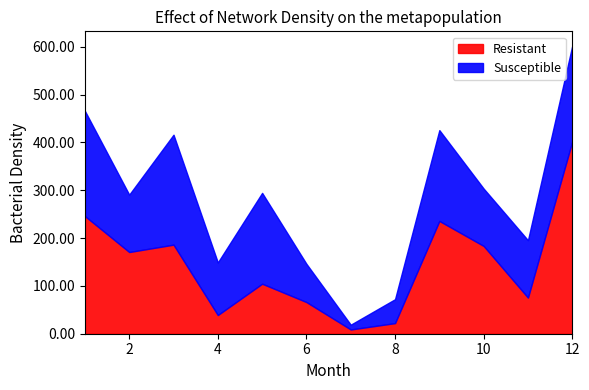

Which series has the largest range (max minus min)?

Resistant